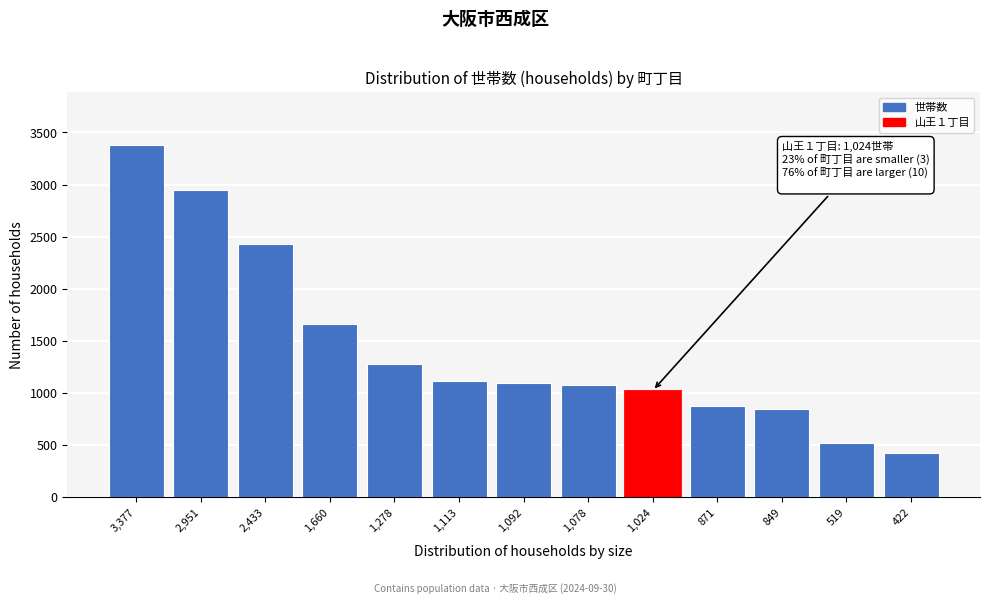

What is the difference between the second highest and minimum values?

2529